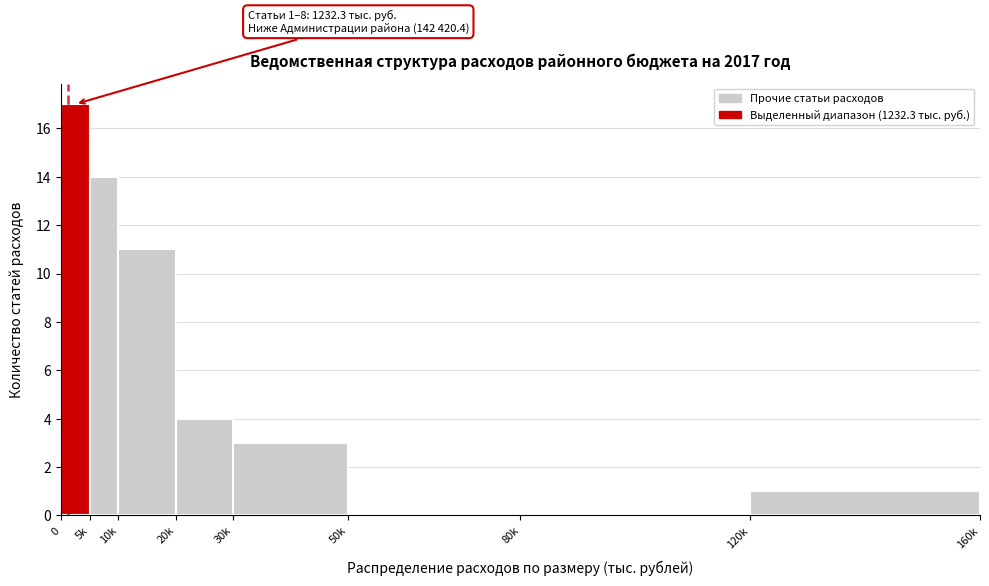

Reading left to right, transcribe all the data shown in this chart.

0=17	5k=14	10k=11	20k=4	30k=3	50k=0	80k=0	120k=1